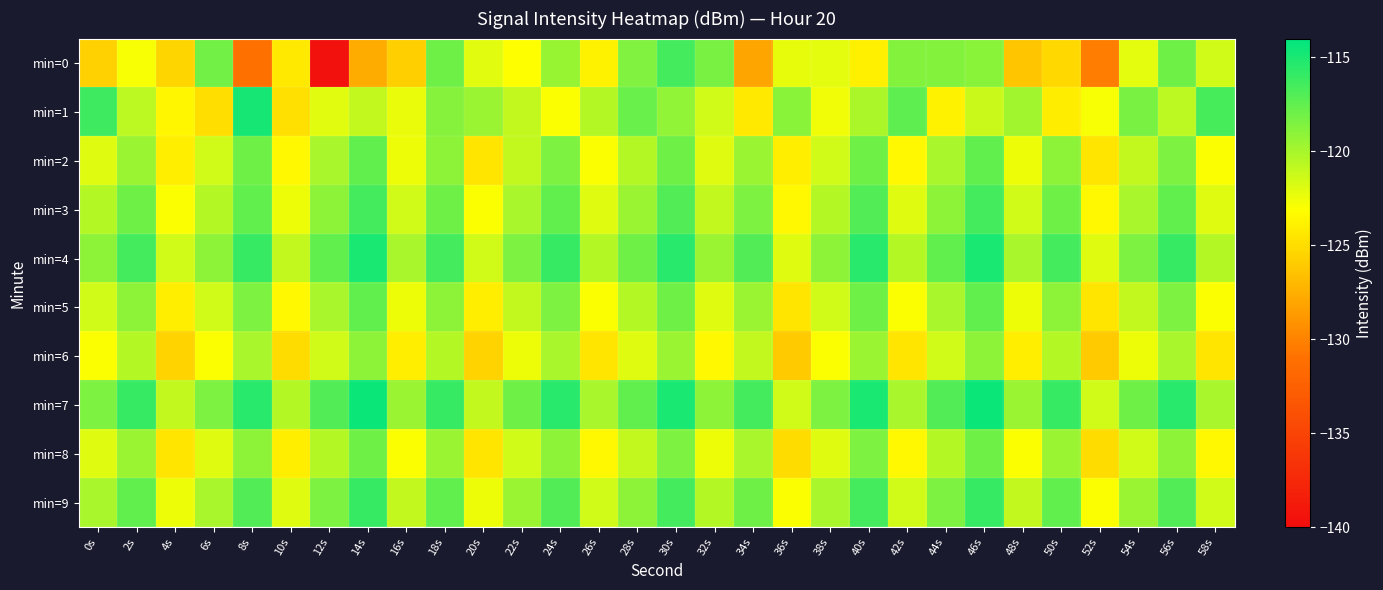

Count the number of data series in this chart.

10